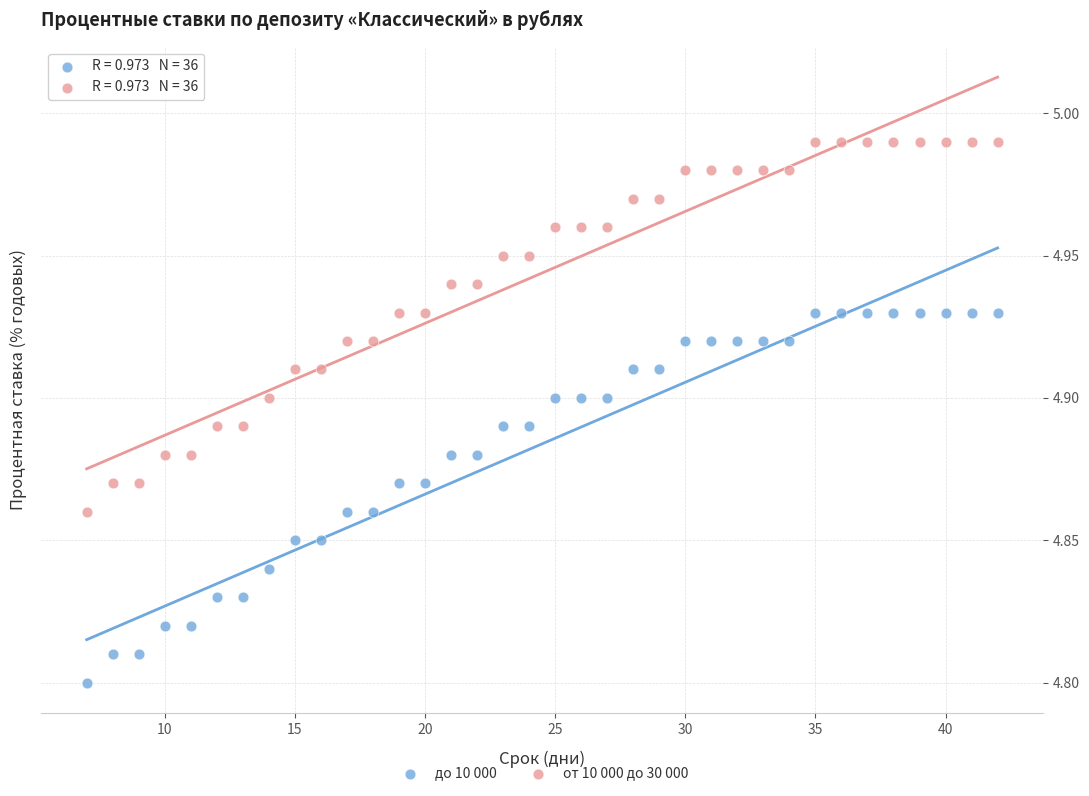

What are all the series names shown in the legend?

до 10 000, от 10 000 до 30 000